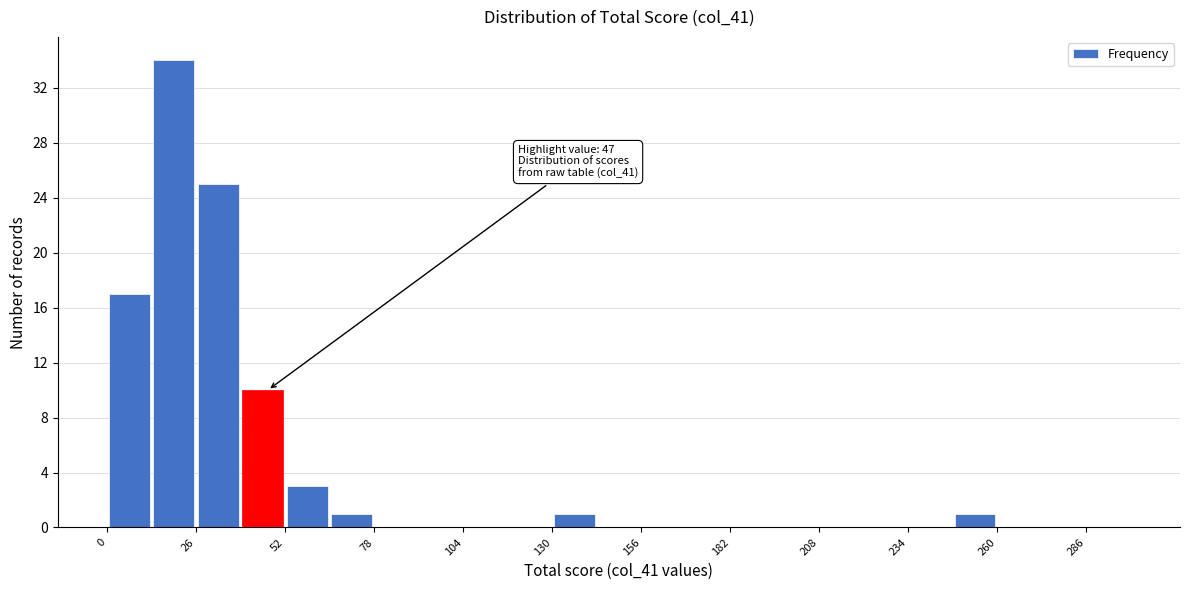

Around what value on the x-axis is the tallest bar? Give the approximate position of its centre, as read against the axis.

20